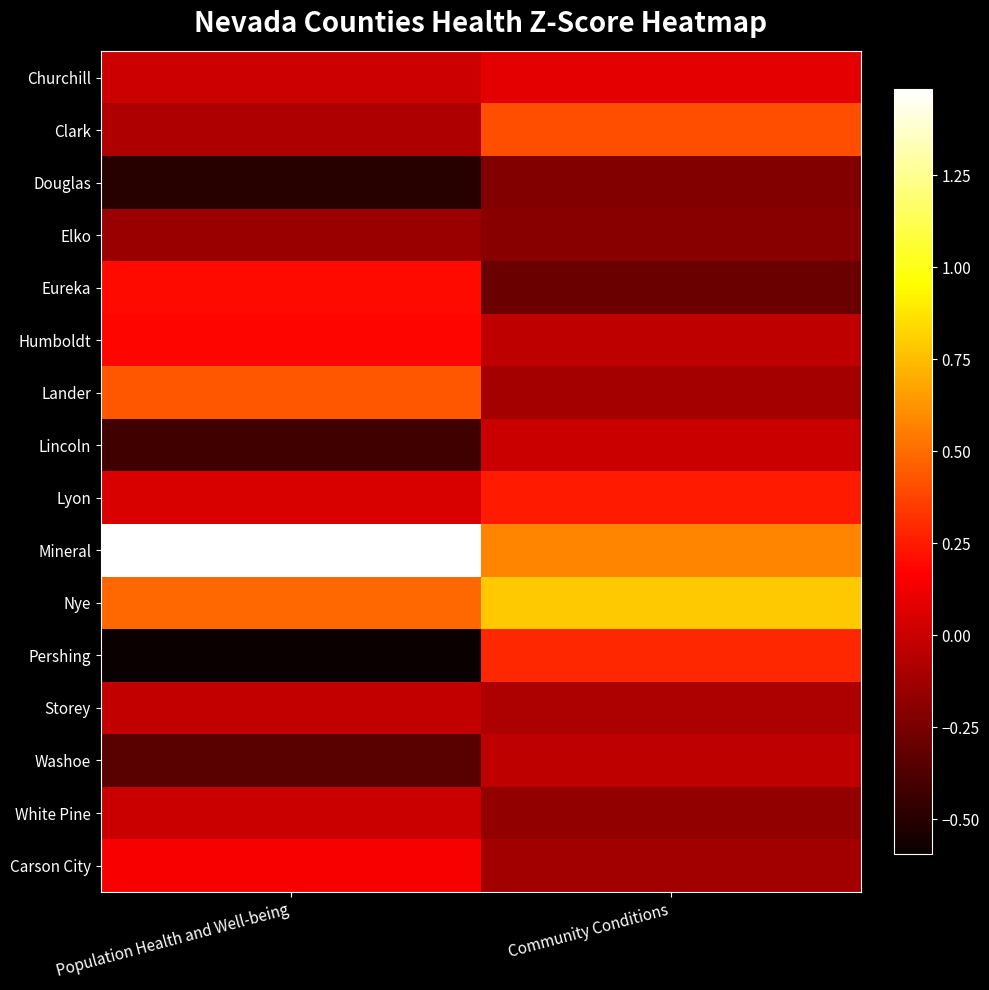

What is the spread (max minus min) of values at Population Health and Well-being?

2.1